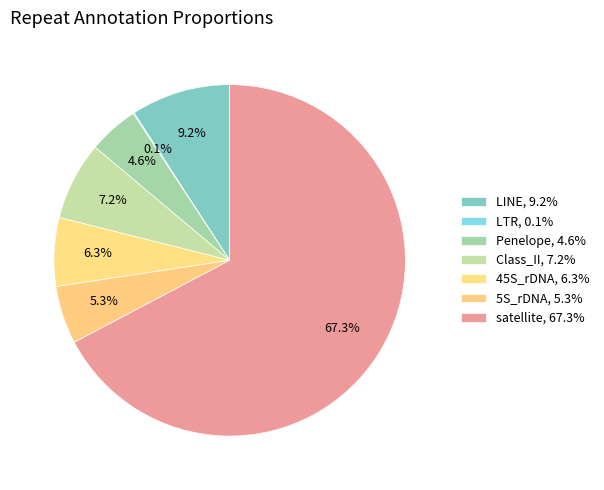

Combined, do Penelope and satellite account for over 50%?

Yes